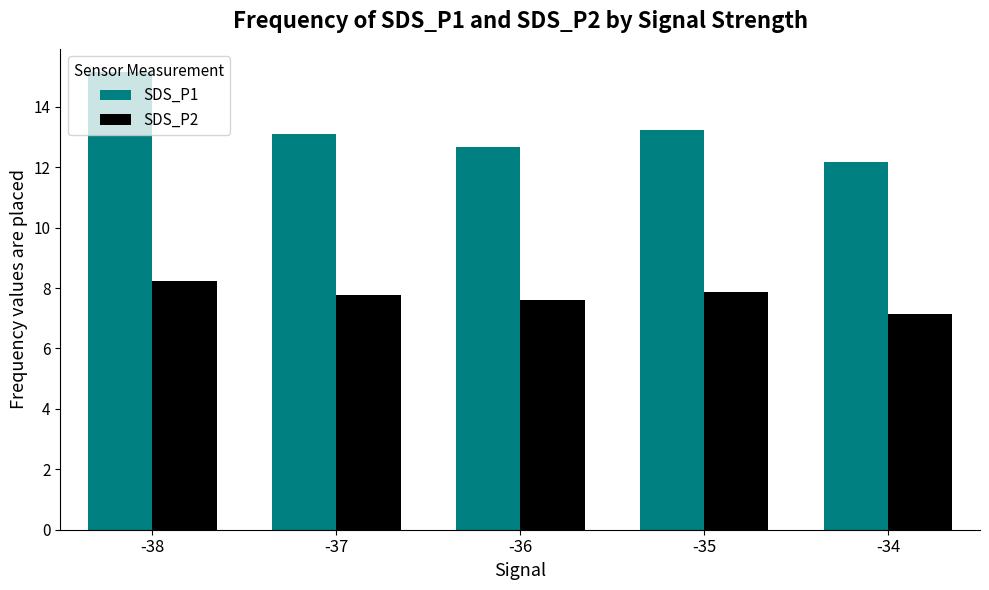

Reading left to right, list all the values displayed in this chart.

SDS_P1: -38=15.2	-37=13.1	-36=12.7	-35=13.2	-34=12.2
SDS_P2: -38=8.2	-37=7.8	-36=7.6	-35=7.9	-34=7.2